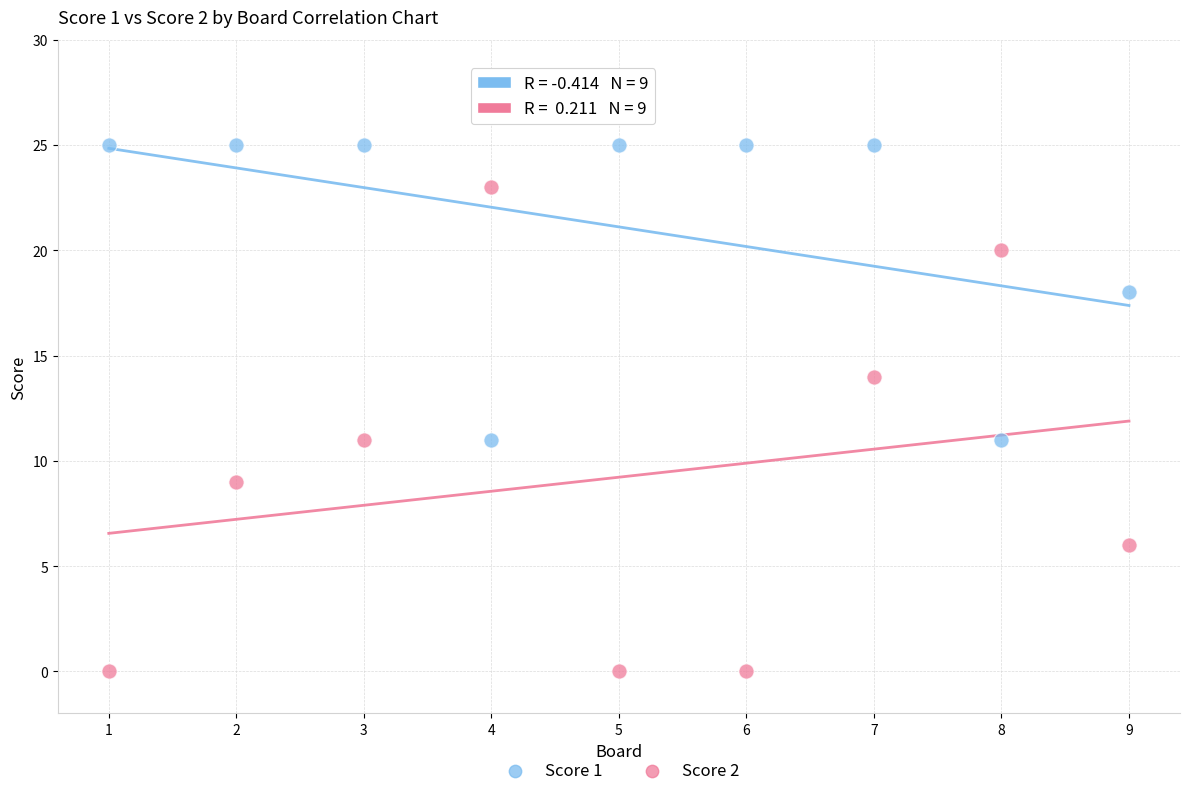

Which series reaches the minimum Y coordinate?

Score 2